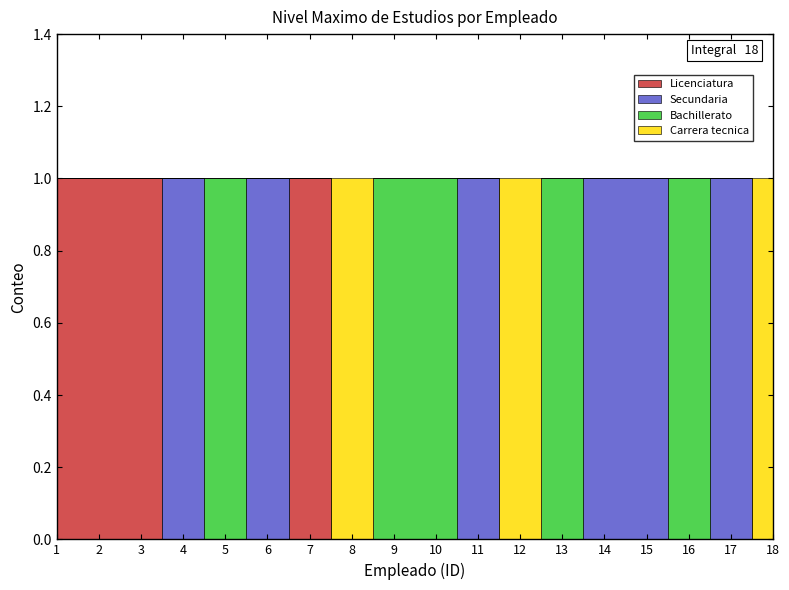

Is this an area chart (filled region under the line)?

No